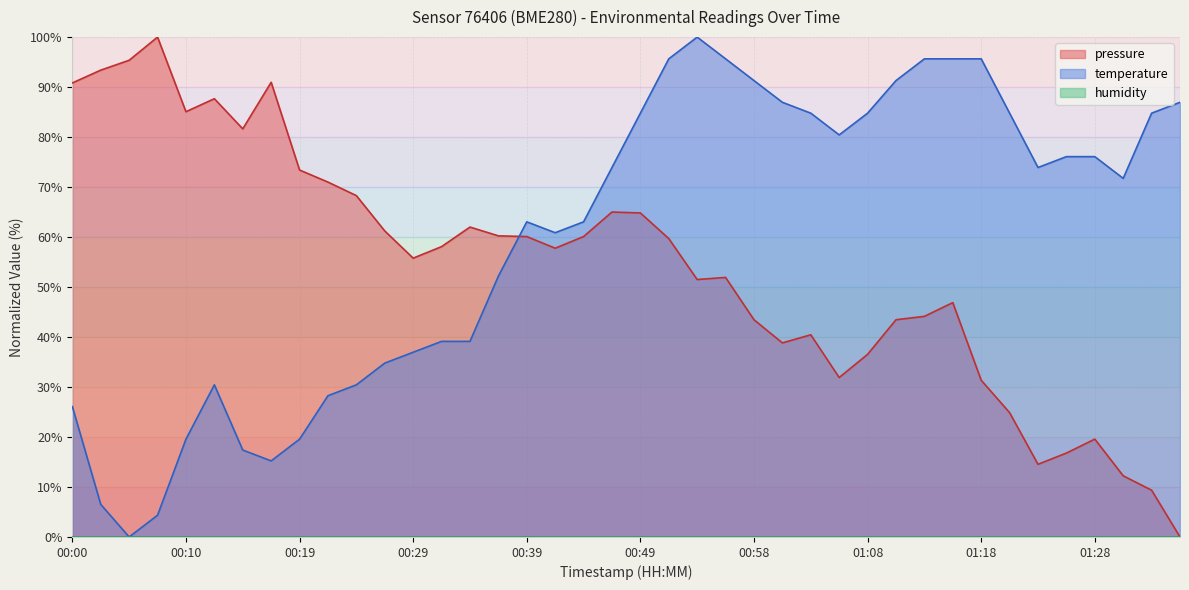

What is the sum of the pressure values at 01:30 and 00:19?

85.6